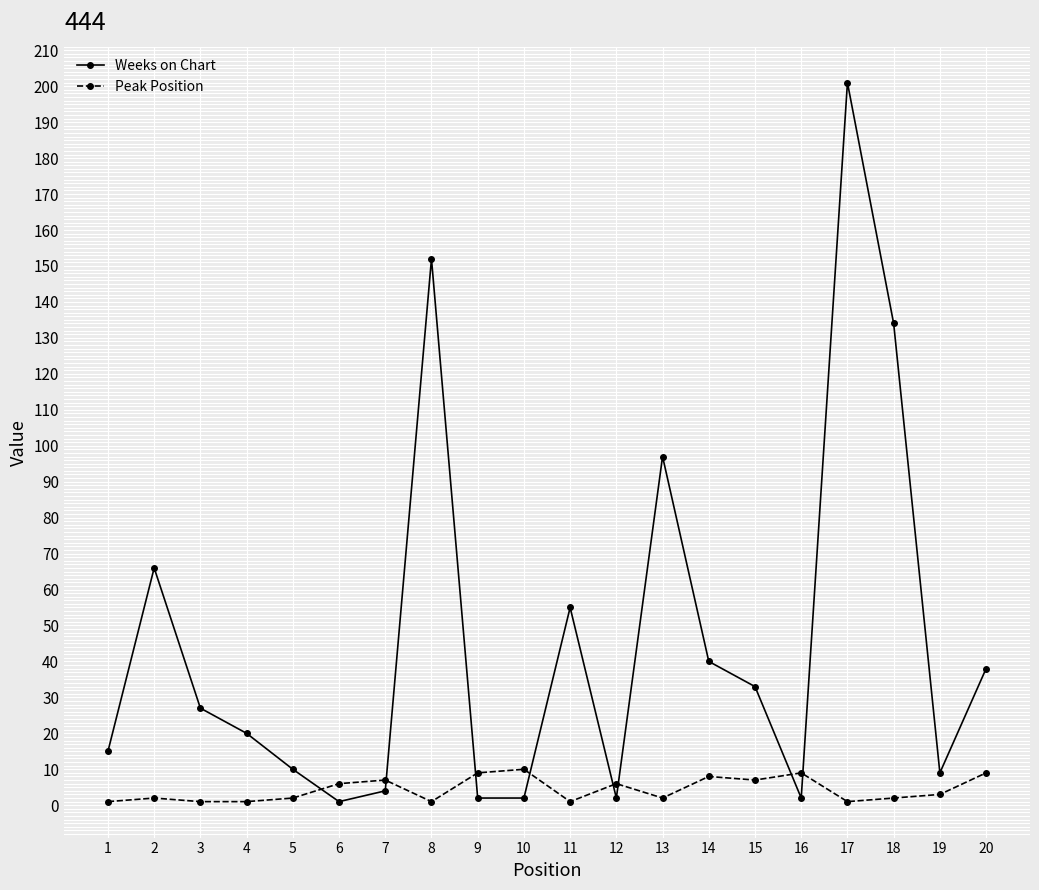

What is the greatest value displayed?

201